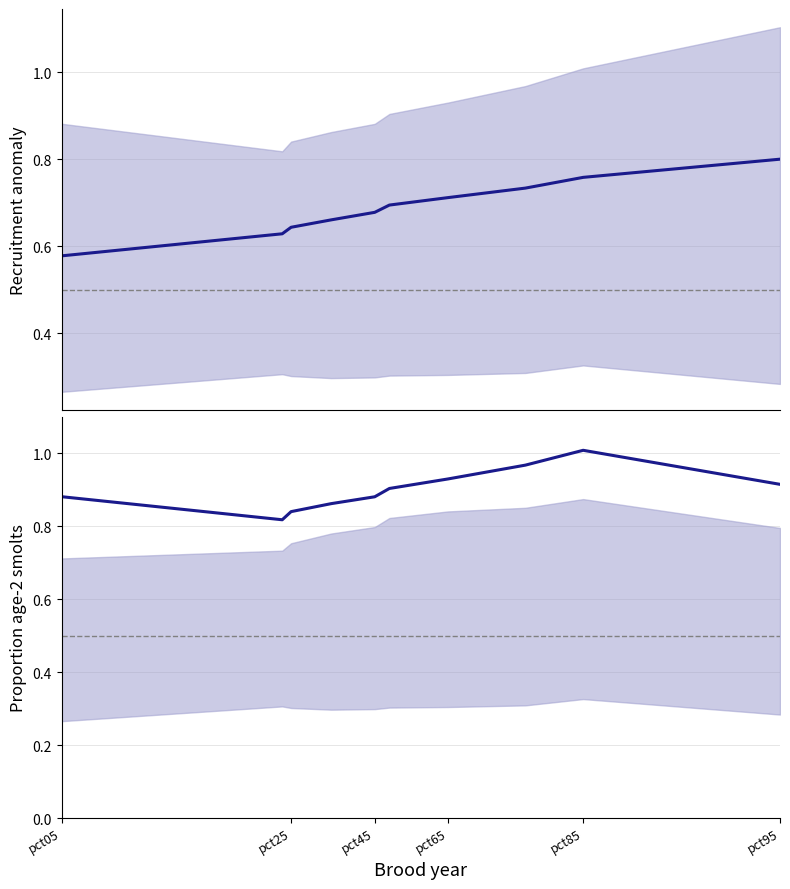

True or false: Feb and Mean of series cross at least once.

False